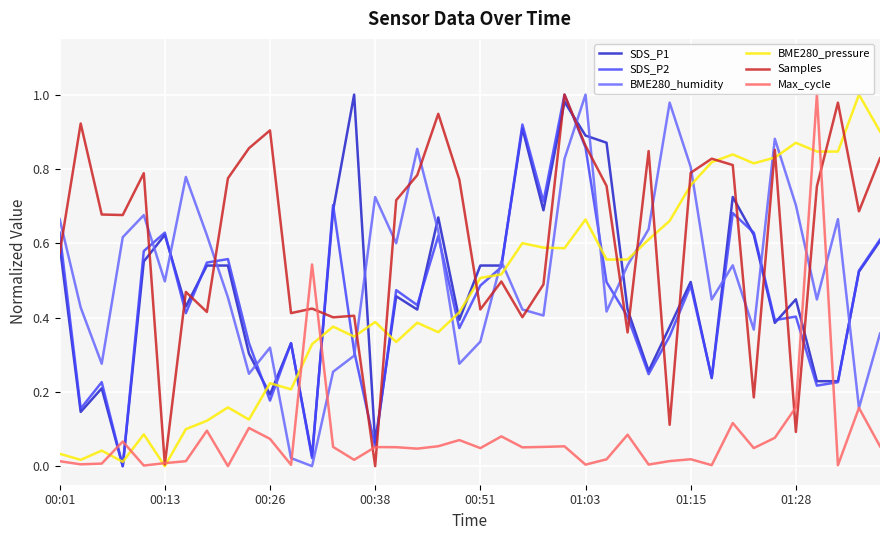

In Max_cycle, how many points are lower than both neighbors (excluding endpoints)?

13